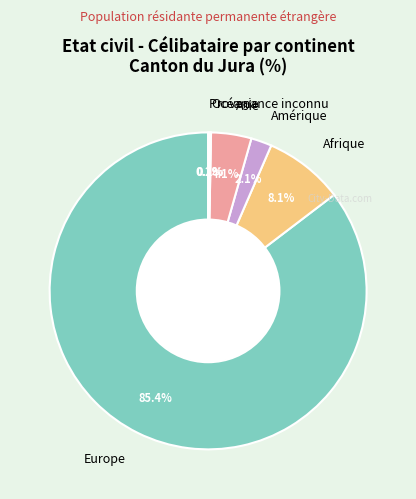

Is the sum of Asie and Afrique greater than half?

No